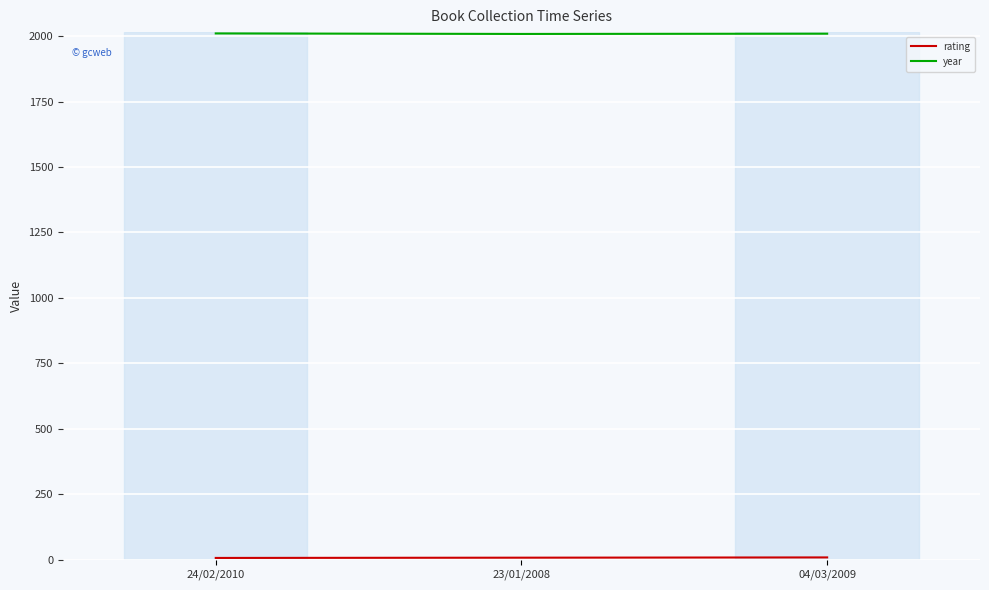

True or false: year has a value of 2010 at 24/02/2010.

True